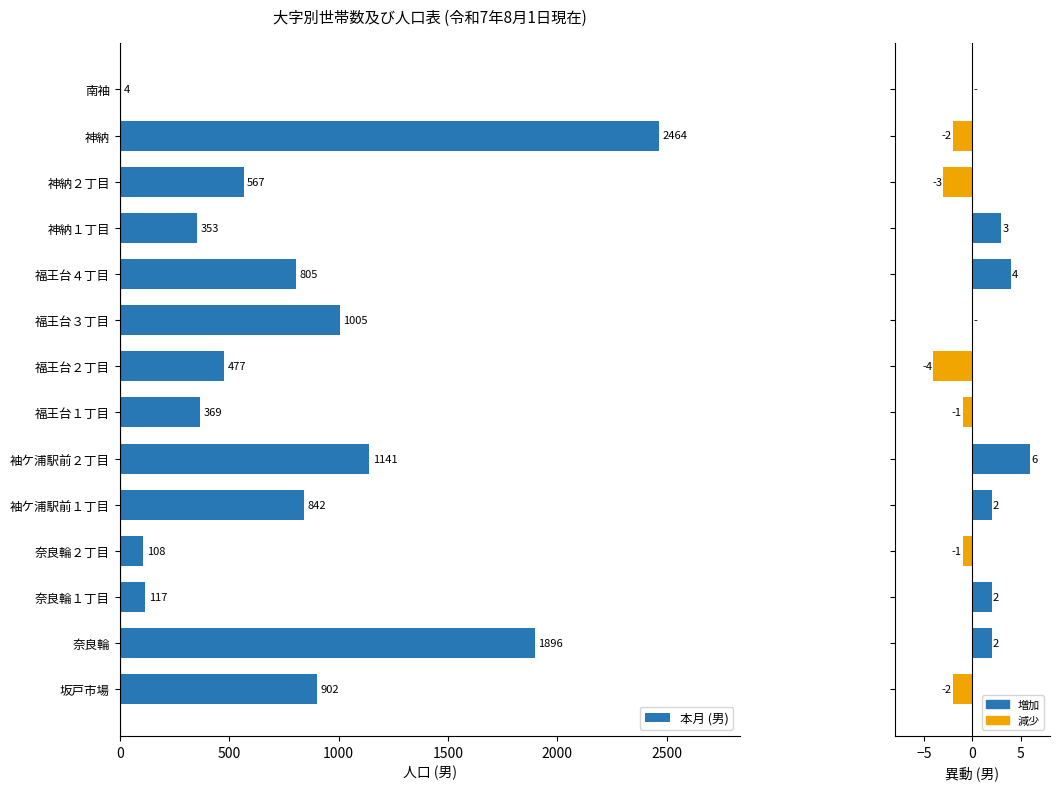

What is the approximate value of 本月 (男) at 神納２丁目, to the nearest 50?

550